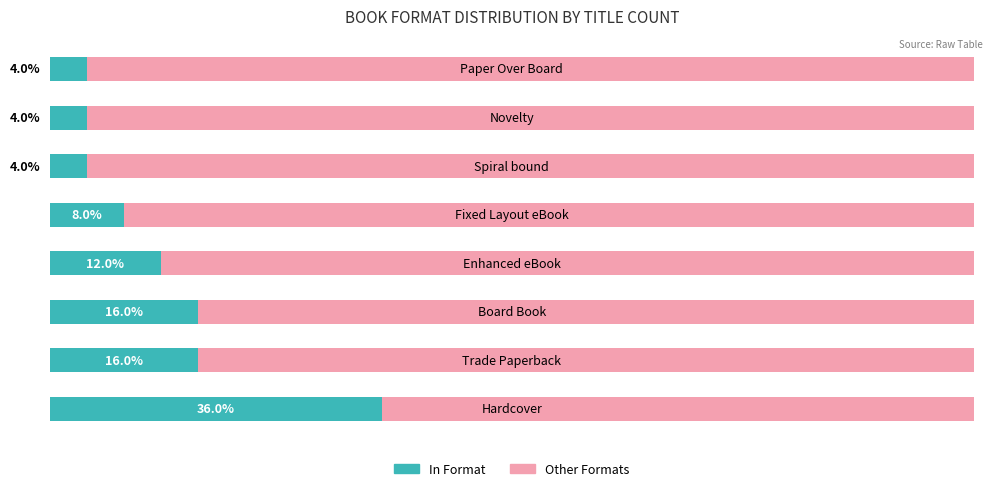

Reading left to right, extract all data points from this chart.

Count (% of total): 0=36	1=16	2=16	3=12	4=8	5=4	6=4	7=4
Remaining: 0=64	1=84	2=84	3=88	4=92	5=96	6=96	7=96